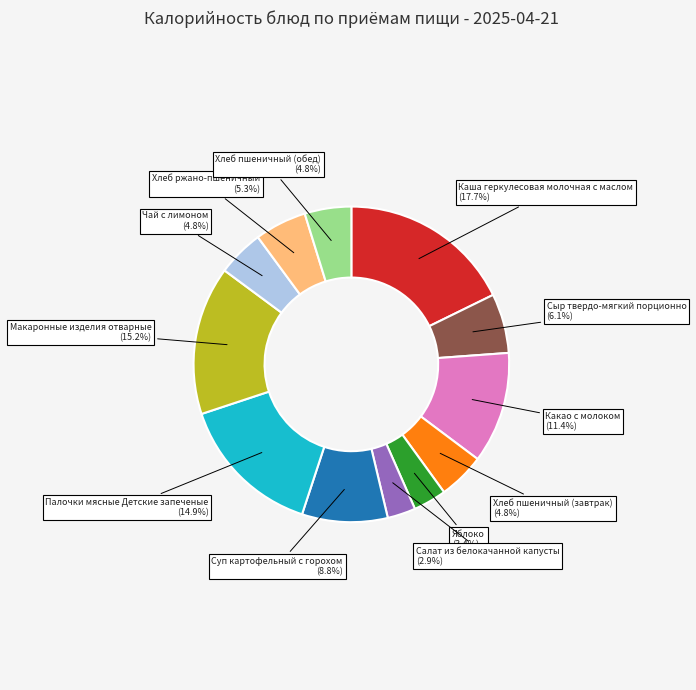

Is it true that Каша геркулесовая молочная с маслом is 18% of the pie?

True